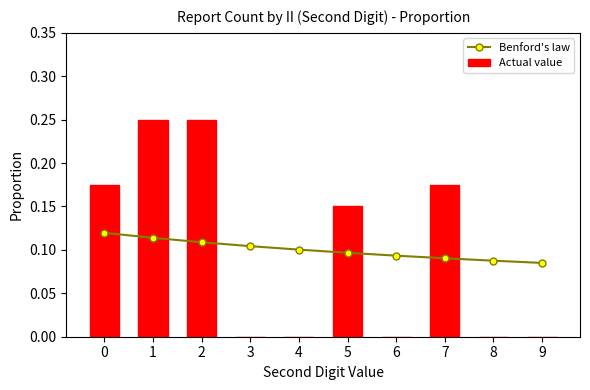

Reading right to left, list all the values displayed in this chart.

Benford's law: 0.1	0.1	0.1	0.1	0.1	0.1	0.1	0.1	0.1	0.1
Actual value: 0.0	0.0	0.2	0.0	0.1	0.0	0.0	0.2	0.2	0.2